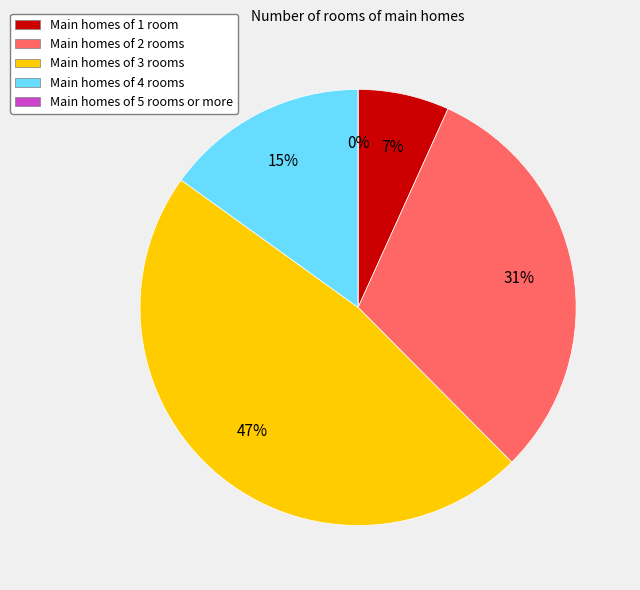

Count the number of slices in the pie.

5